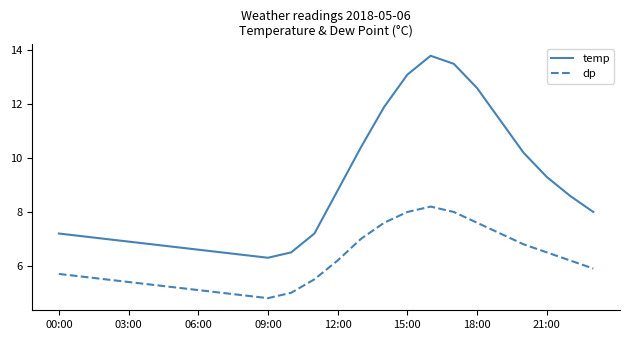

True or false: dp and temp intersect in this chart.

False